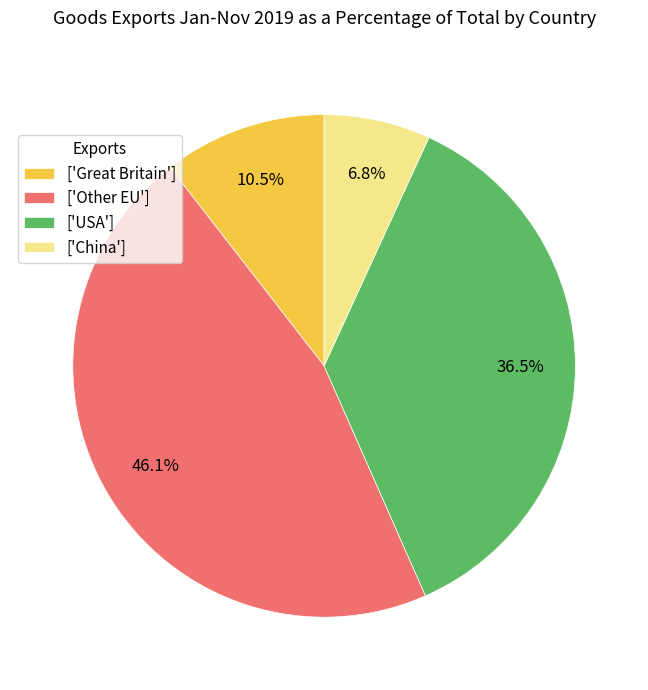

How many slices are in this pie chart?

4